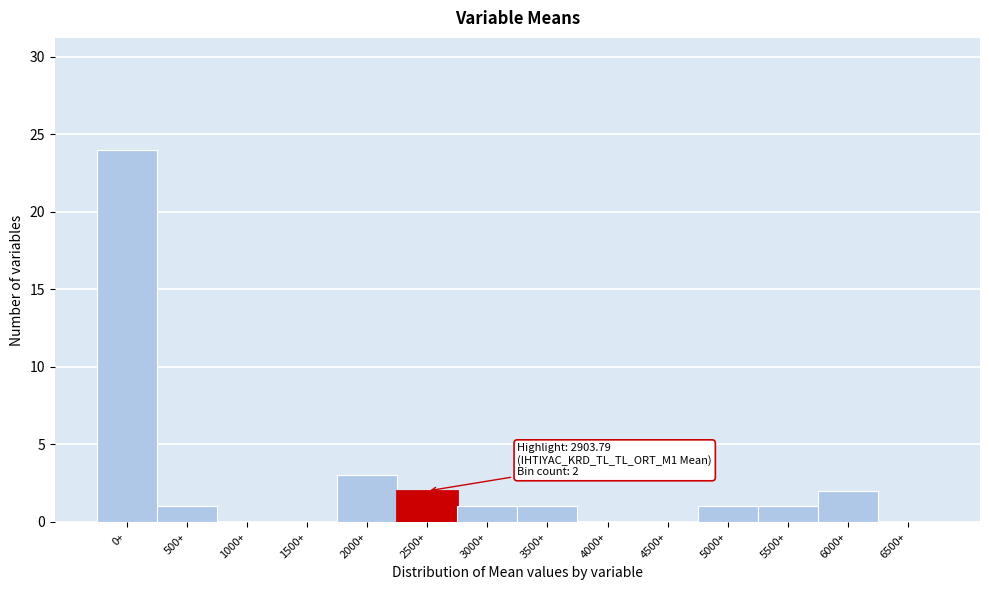

Reading left to right, what are all the values shown in this chart?

0+=24	500+=1	1000+=0	1500+=0	2000+=3	2500+=2	3000+=1	3500+=1	4000+=0	4500+=0	5000+=1	5500+=1	6000+=2	6500+=0